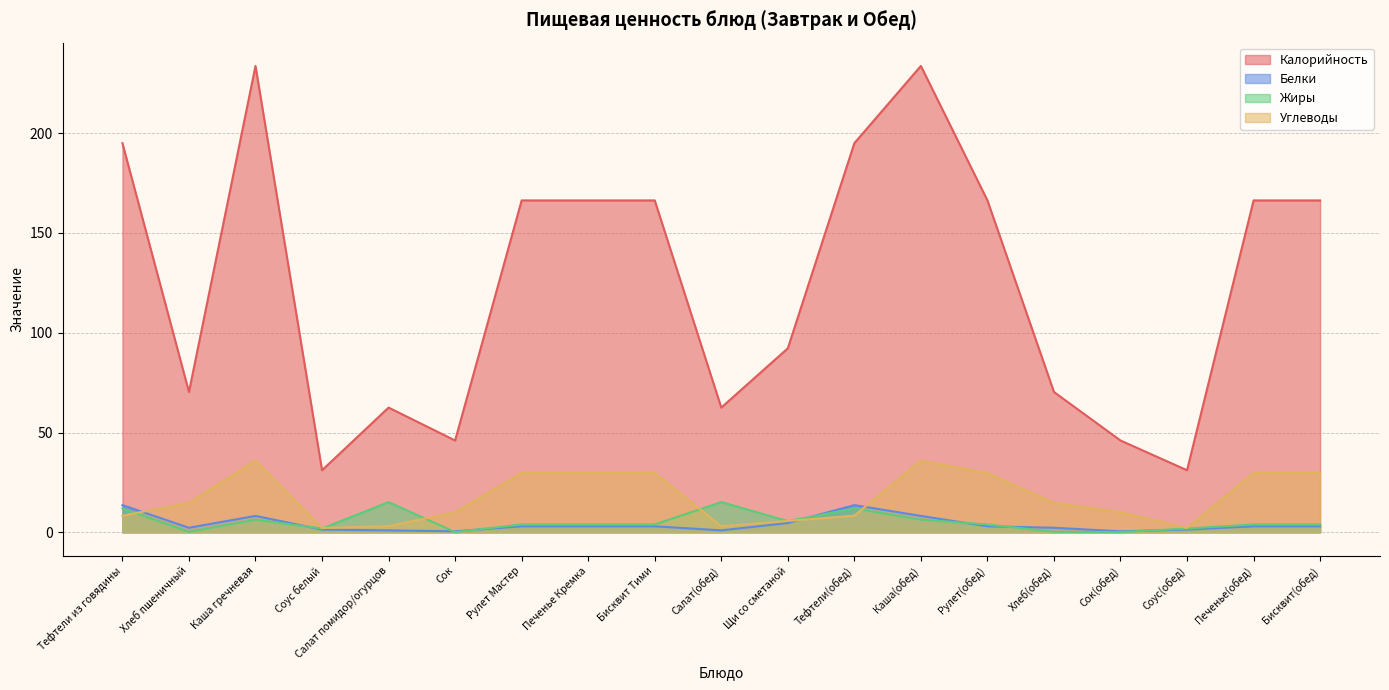

How many categories are shown in the chart?

19